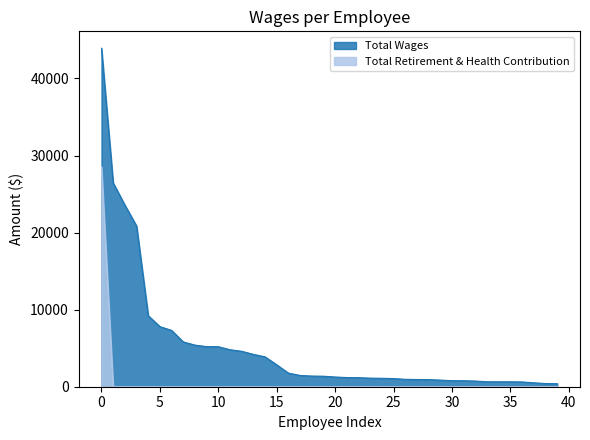

How many lines are shown in the chart?

2